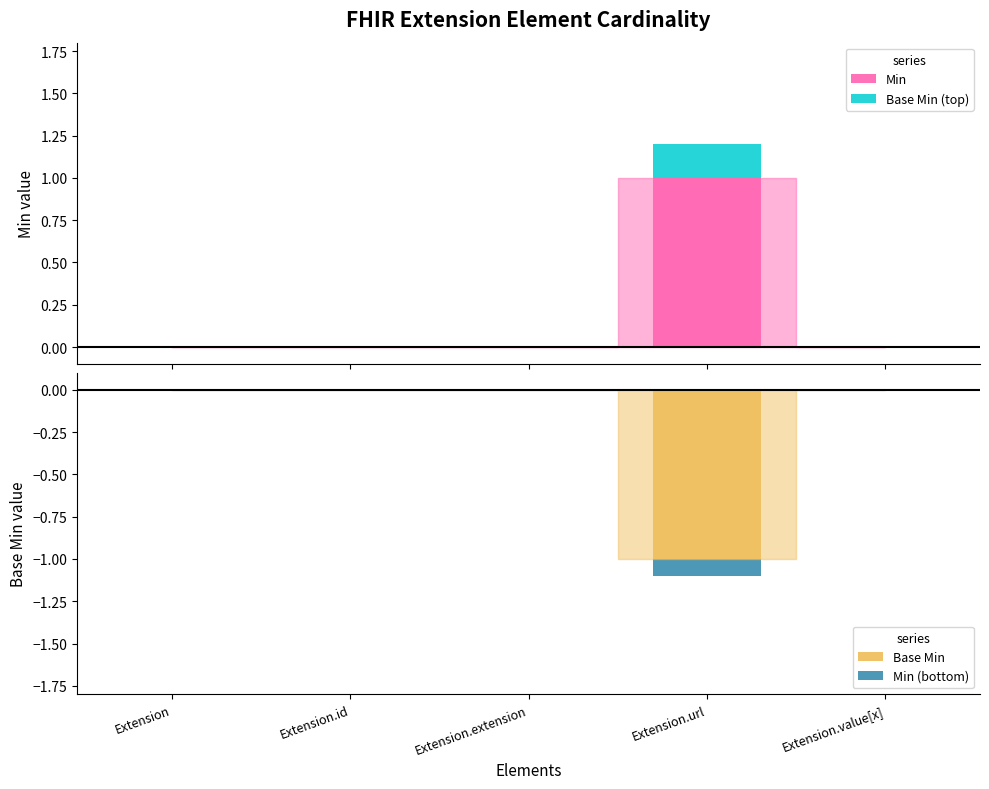

The value of Min (bottom) at Extension is 0.0. True or false?

False